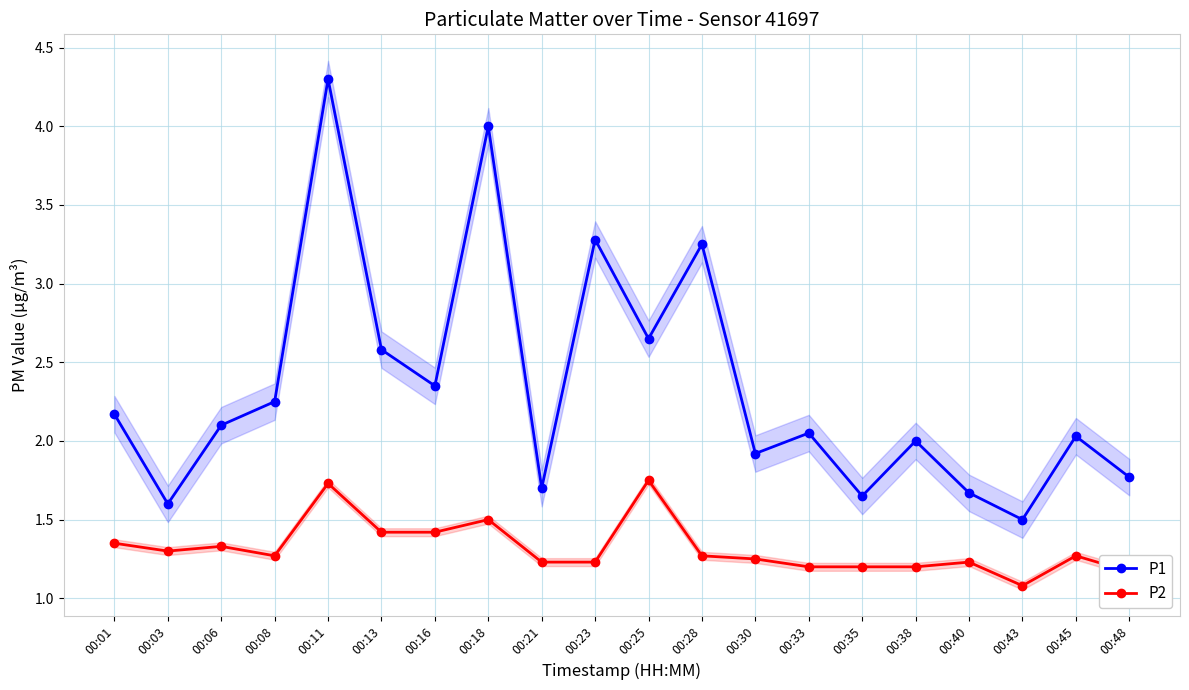

How many categories are shown in the chart?

20